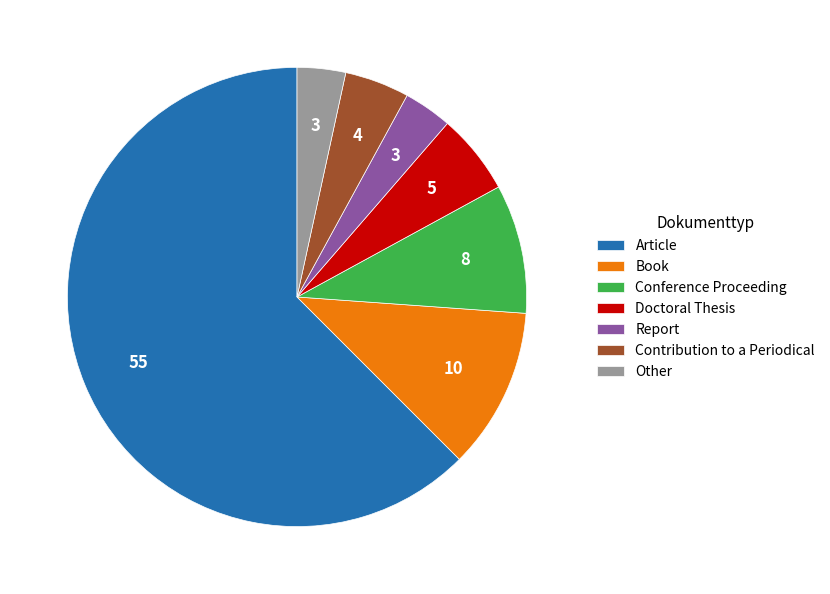

Is it true that Book is 1% of the pie?

False